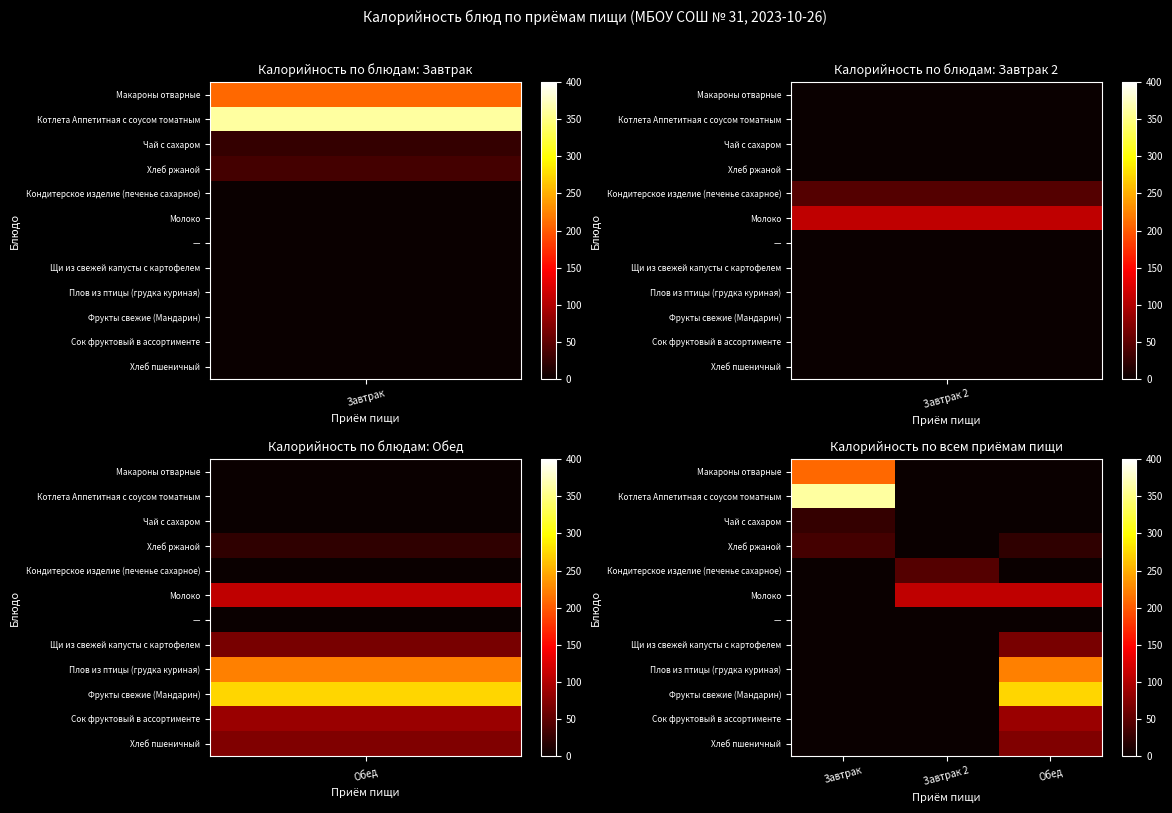

What is the greatest value displayed?

361.0